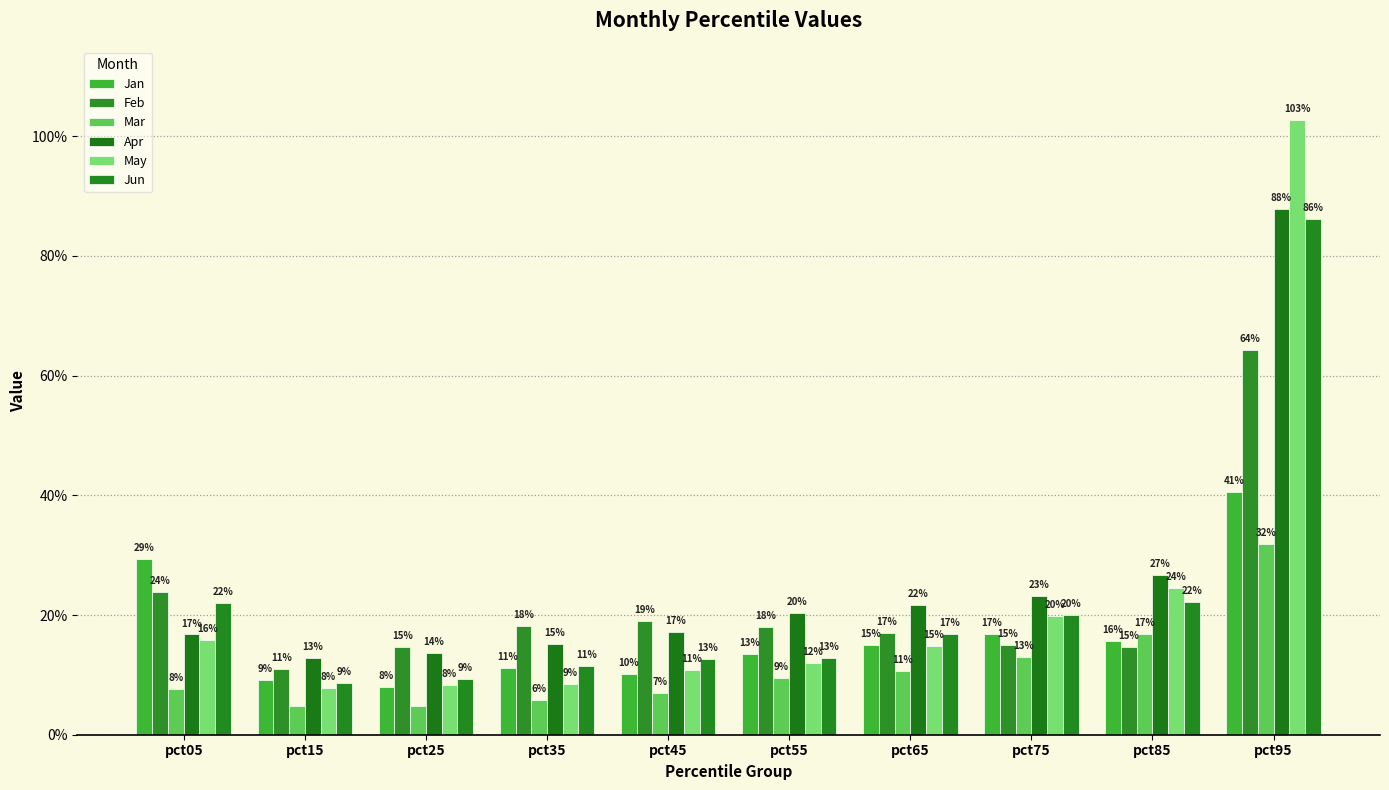

Does the chart contain stacked bars?

No